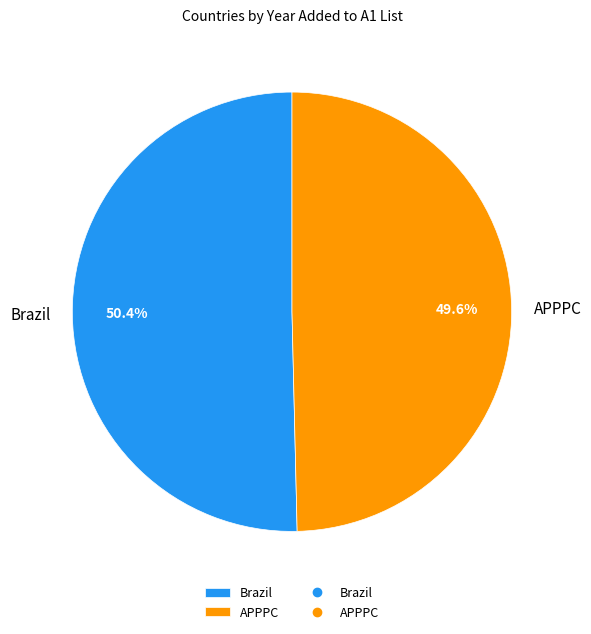

Does Brazil represent more than half of the total?

Yes